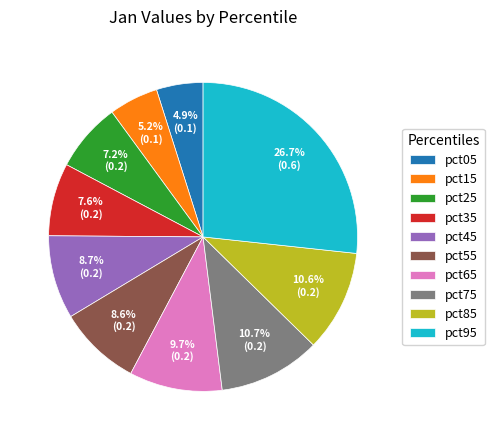

Between pct45 and pct95, which is larger?

pct95